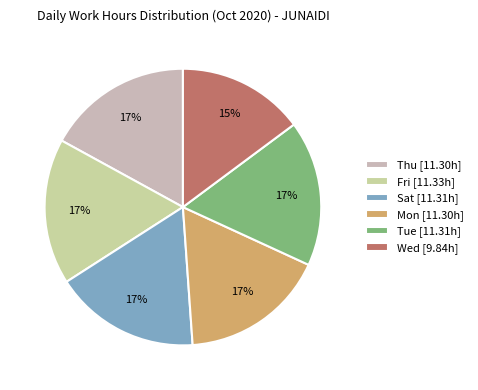

How many segments does this pie chart have?

6